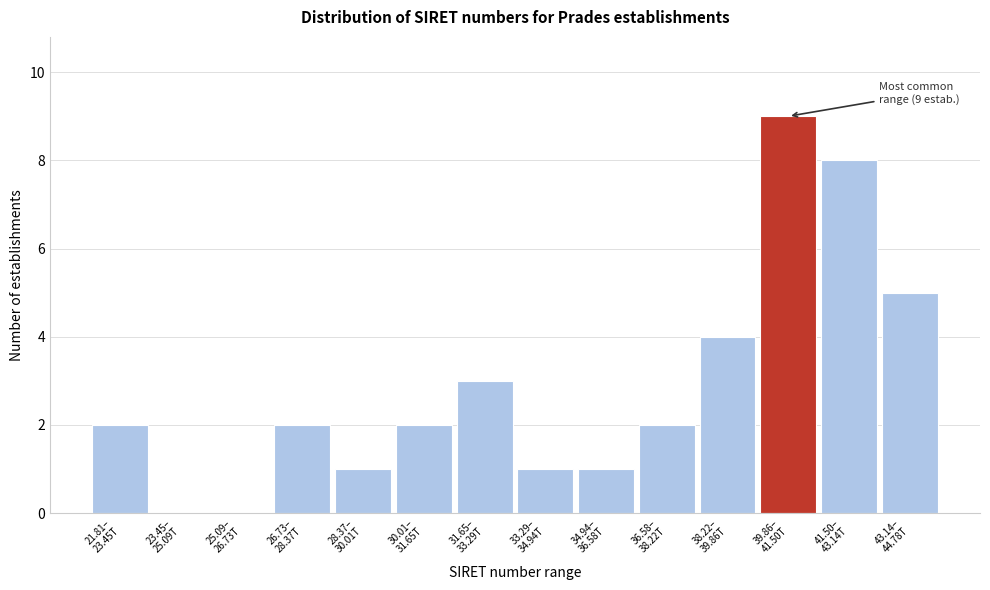

How many series are shown in this chart?

1